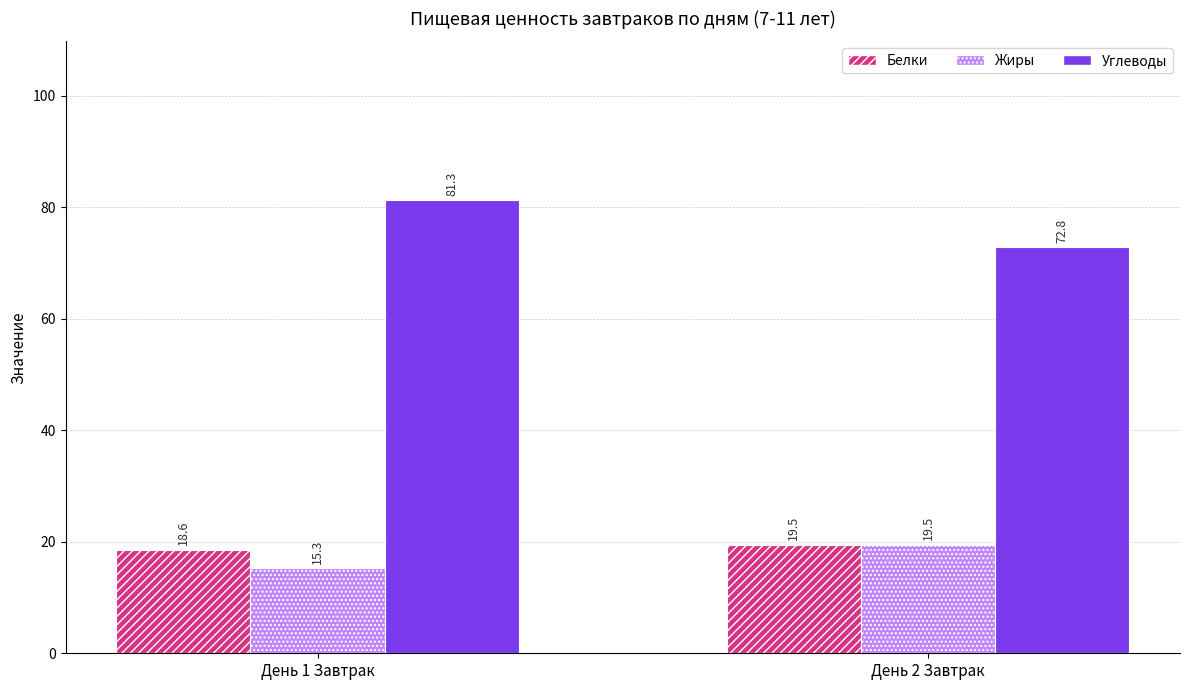

At День 1 Завтрак, list the series in order from smallest to largest.

Жиры, Белки, Углеводы